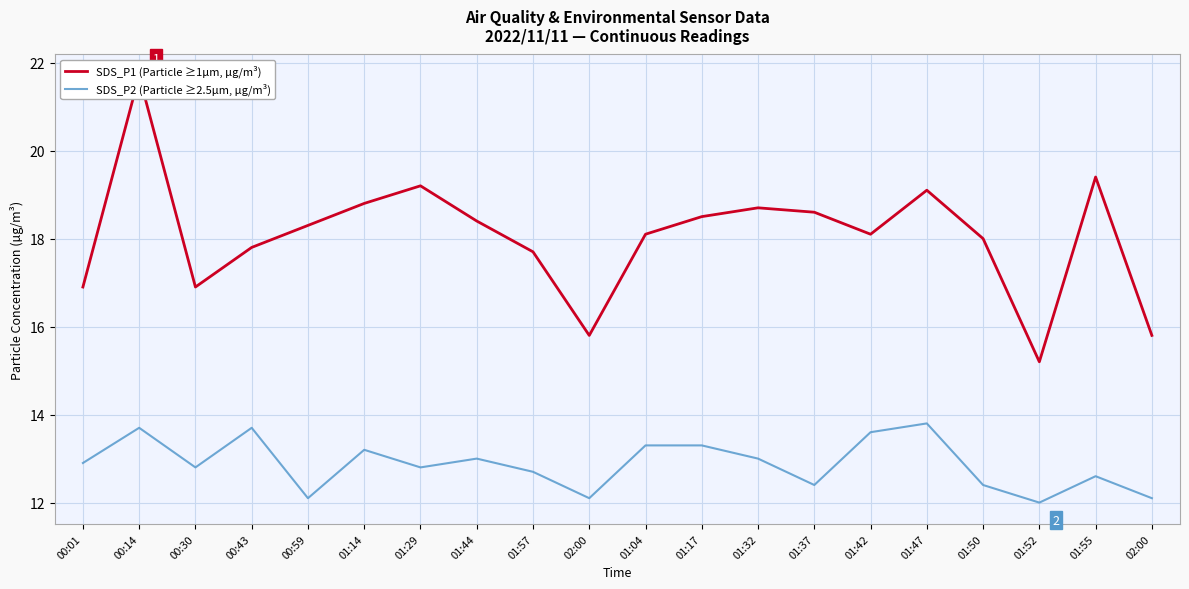

The SDS_P1 (Particle ≥1µm, µg/m³) series shows 17.8 at 00:43. True or false?

True